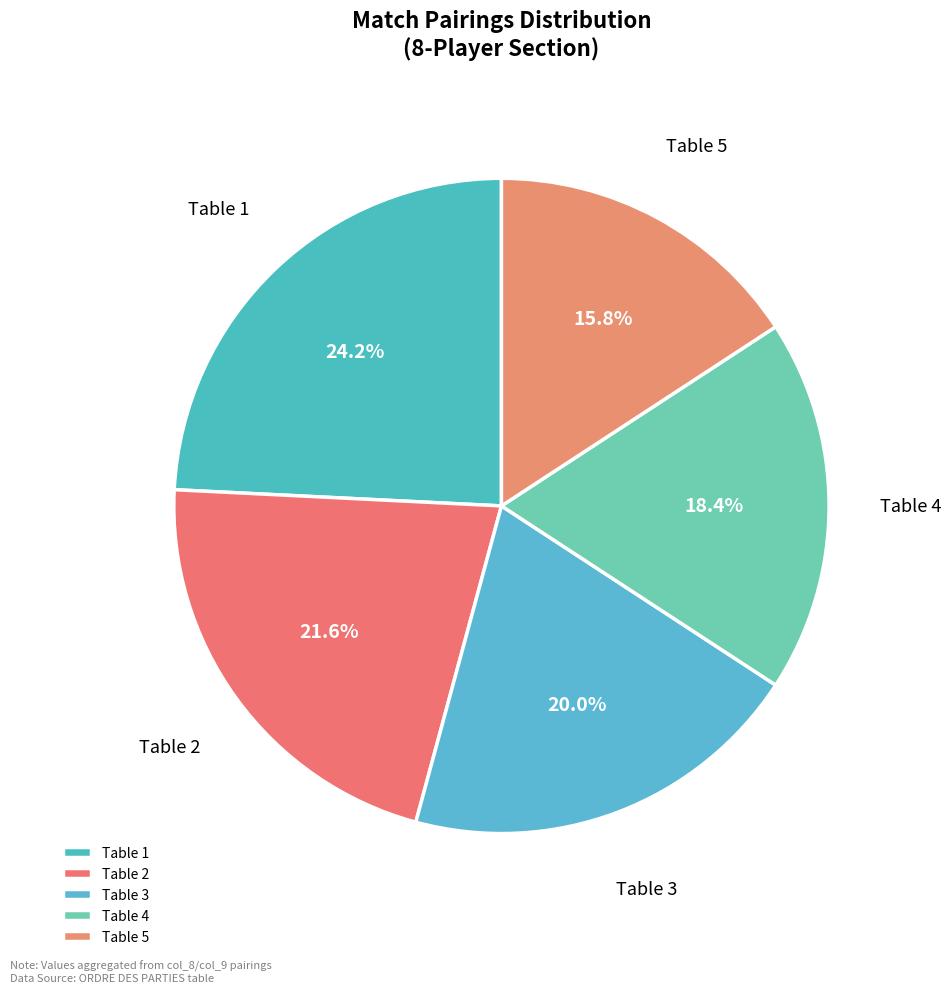

What is the ratio of the value at Table 3 to the value at Table 5?

1.3